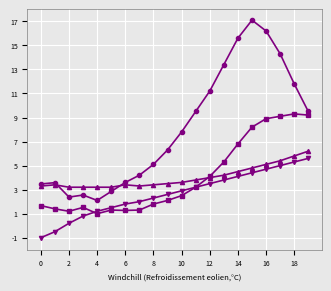

What is the maximum value shown in the chart?

17.1